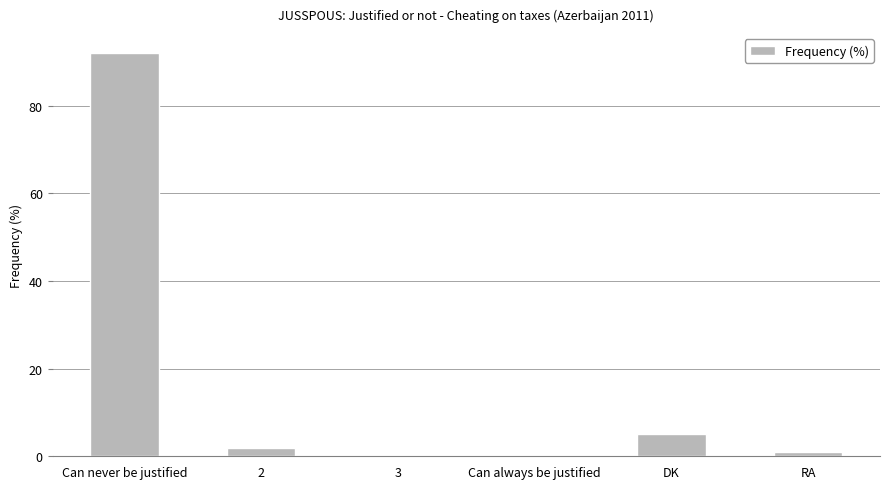

What is the sum of all values?

100